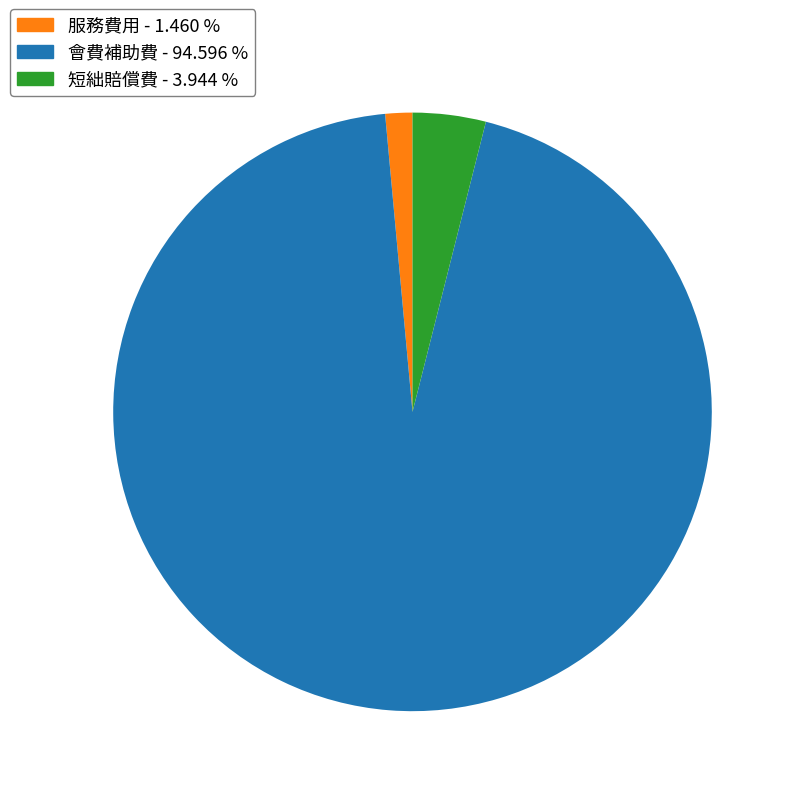

Does any single category account for the majority?

Yes